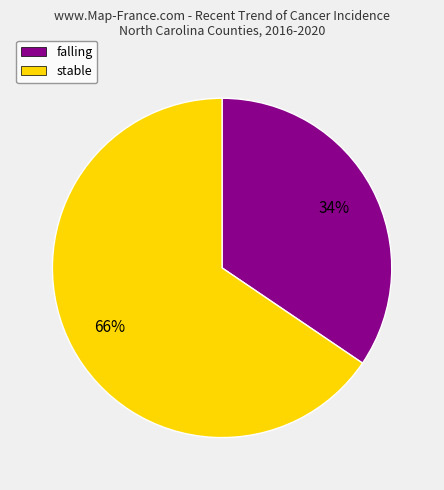

Does any single category account for the majority?

Yes